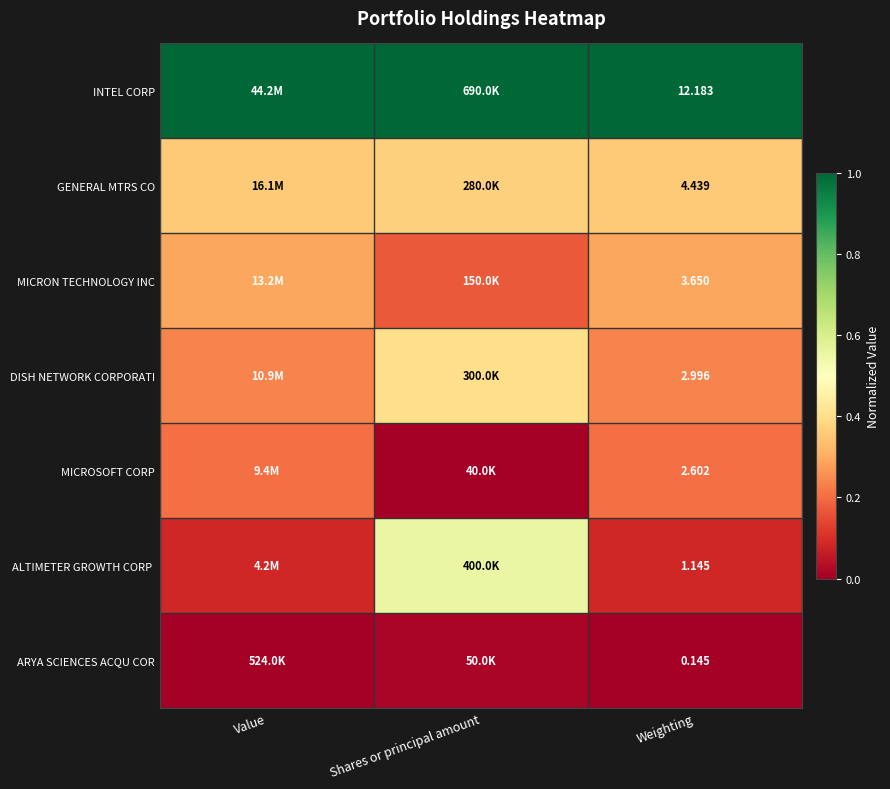

At which label is ALTIMETER GROWTH CORP closest to 0?

Weighting